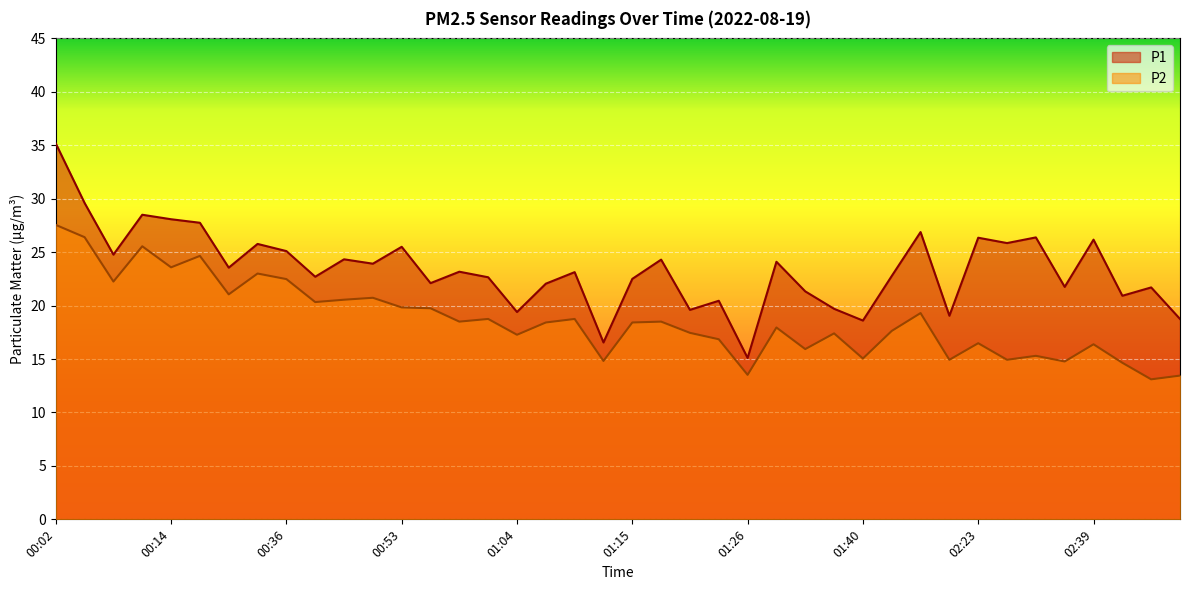

How many lines are shown in the chart?

2